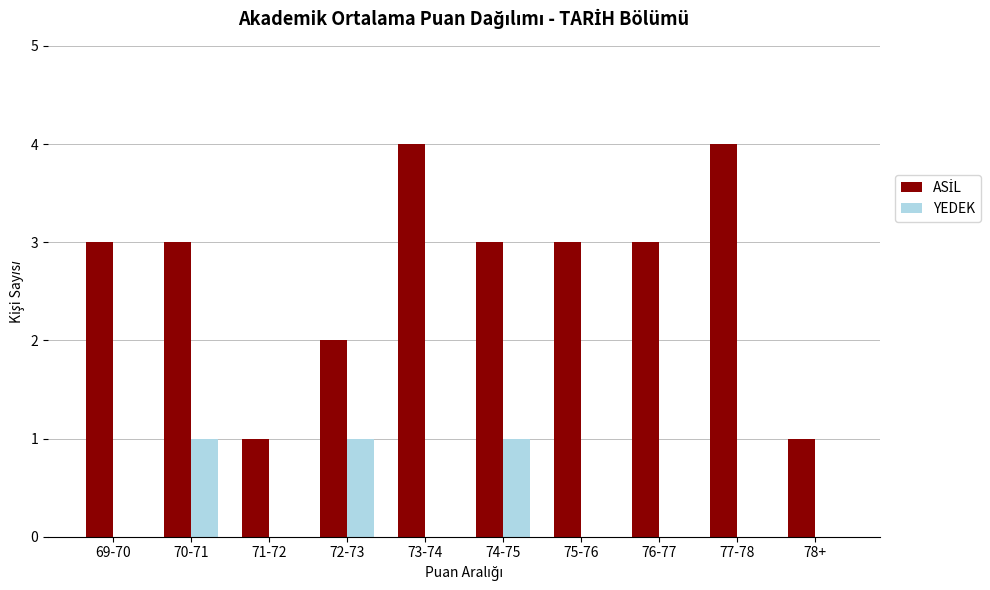

What is the greatest value displayed?

4